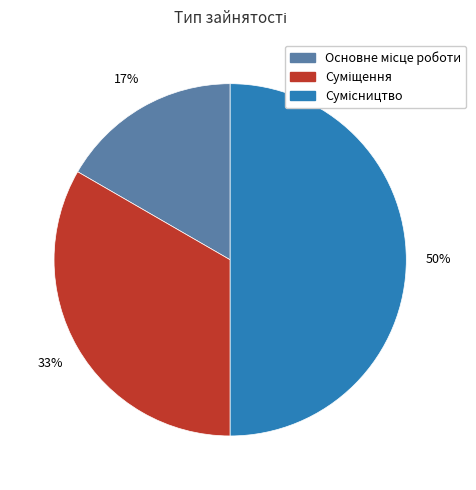

To the nearest percent, what is the difference between the largest and smallest slice percentages?

33%